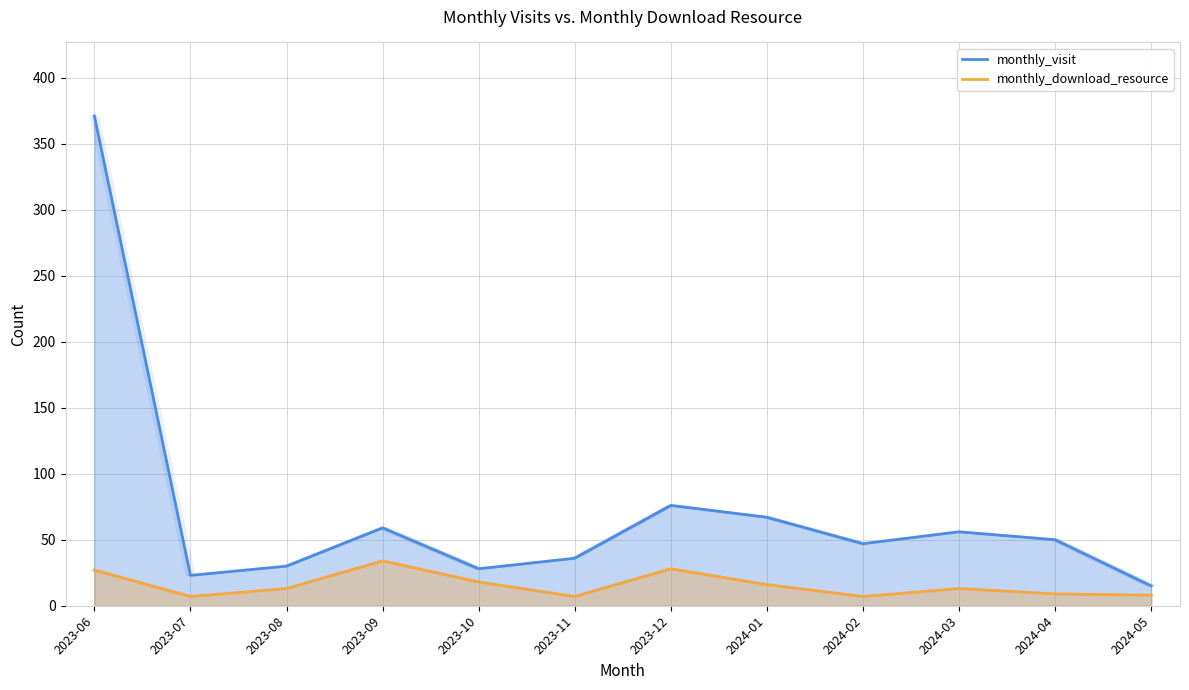

Between 2023-10 and 2023-11, which series saw the biggest shift?

monthly_download_resource